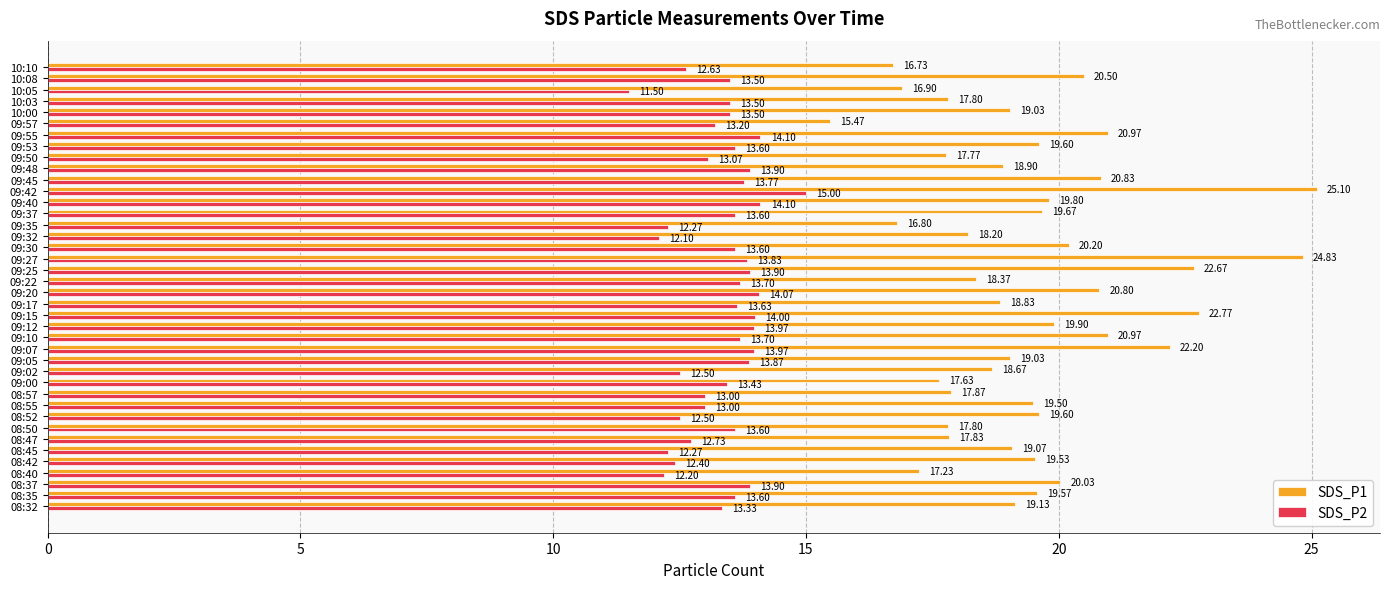

Which series has the largest range (max minus min)?

SDS_P1